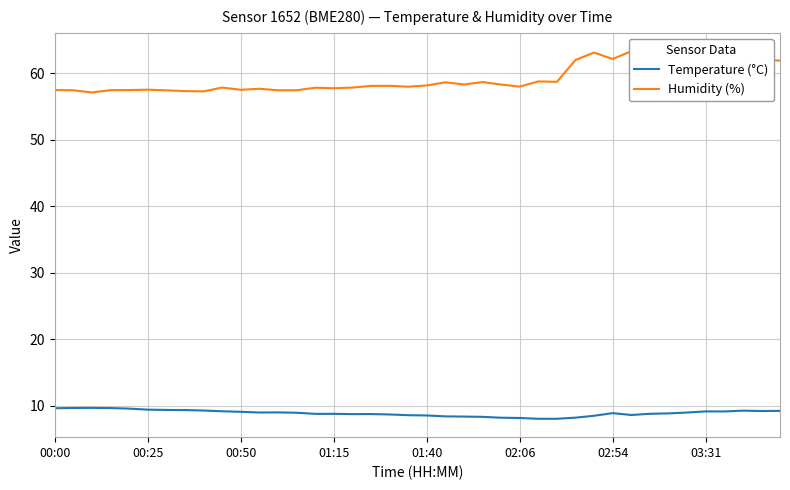

Is it true that Temperature (°C) equals 4.3 at 01:40?

False